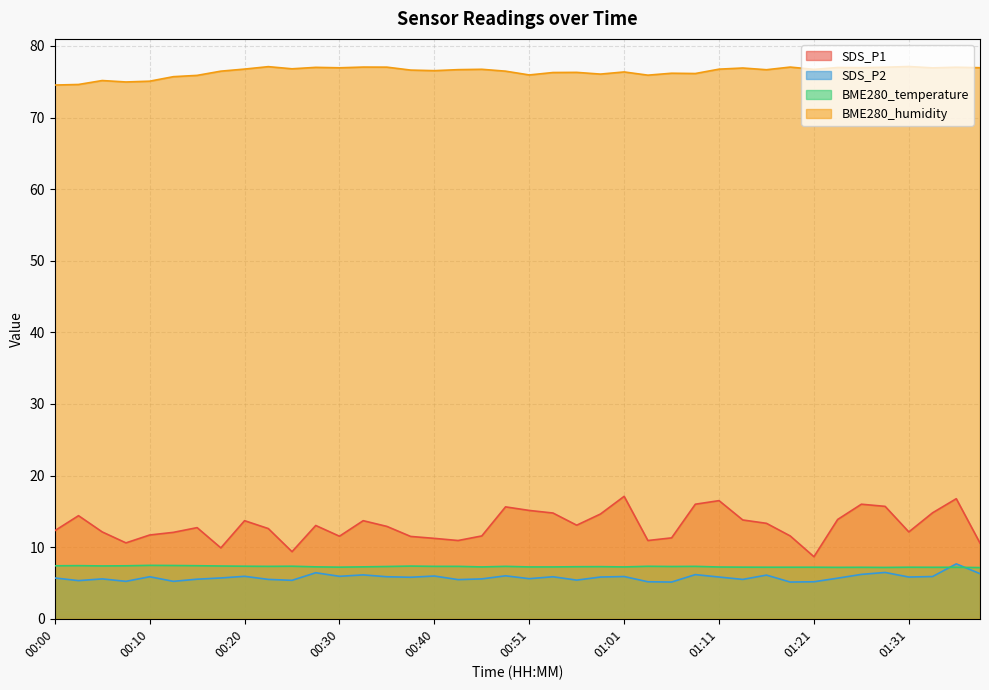

How many lines are shown in the chart?

4